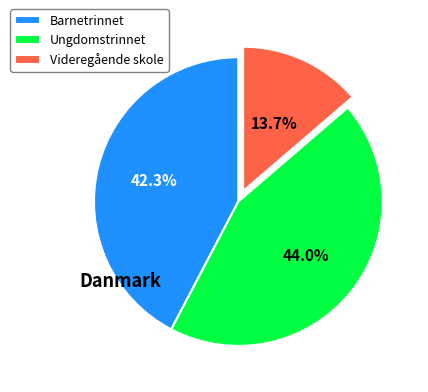

How many segments does this pie chart have?

3